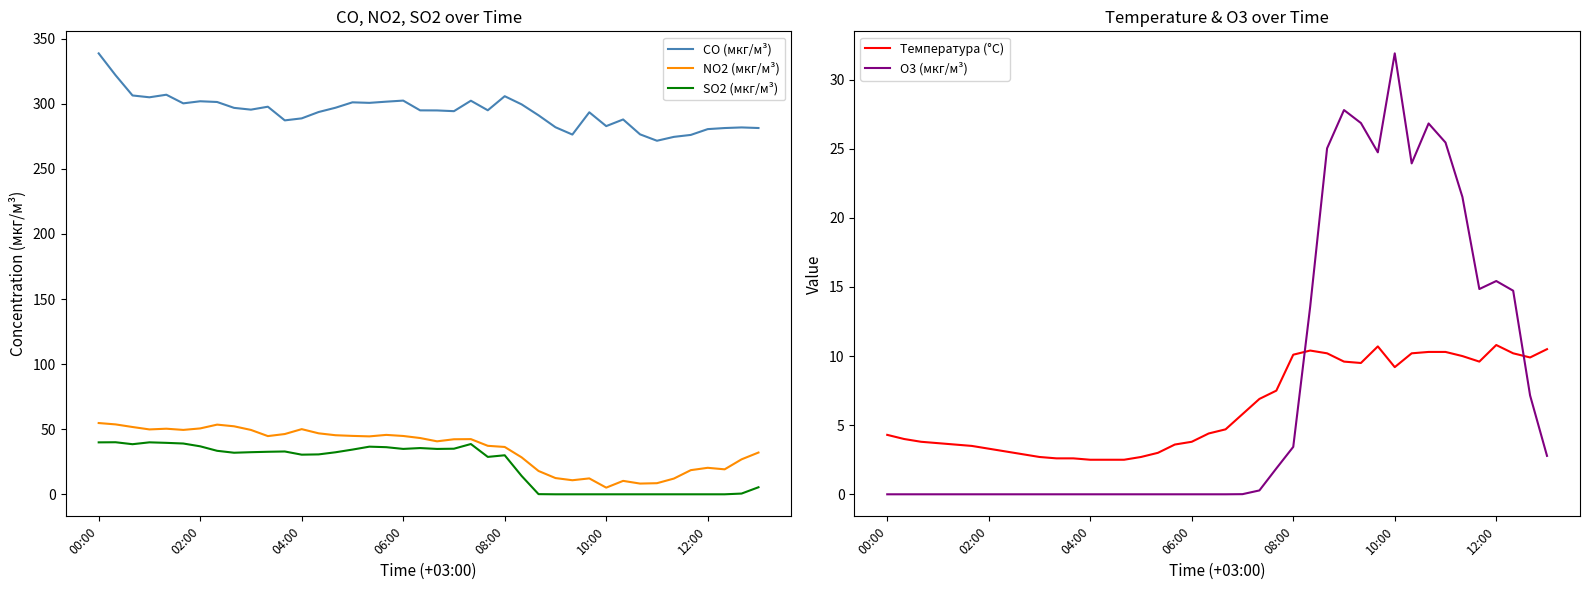

At which label does CO (мкг/м³) first exceed 294?

00:00